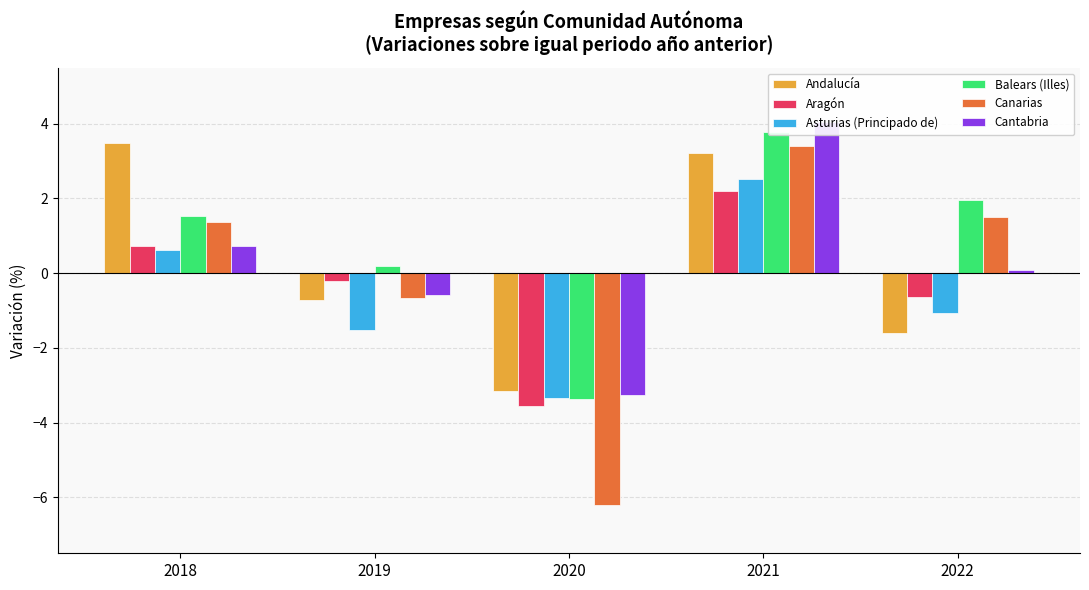

What is the maximum value shown in the chart?

4.1